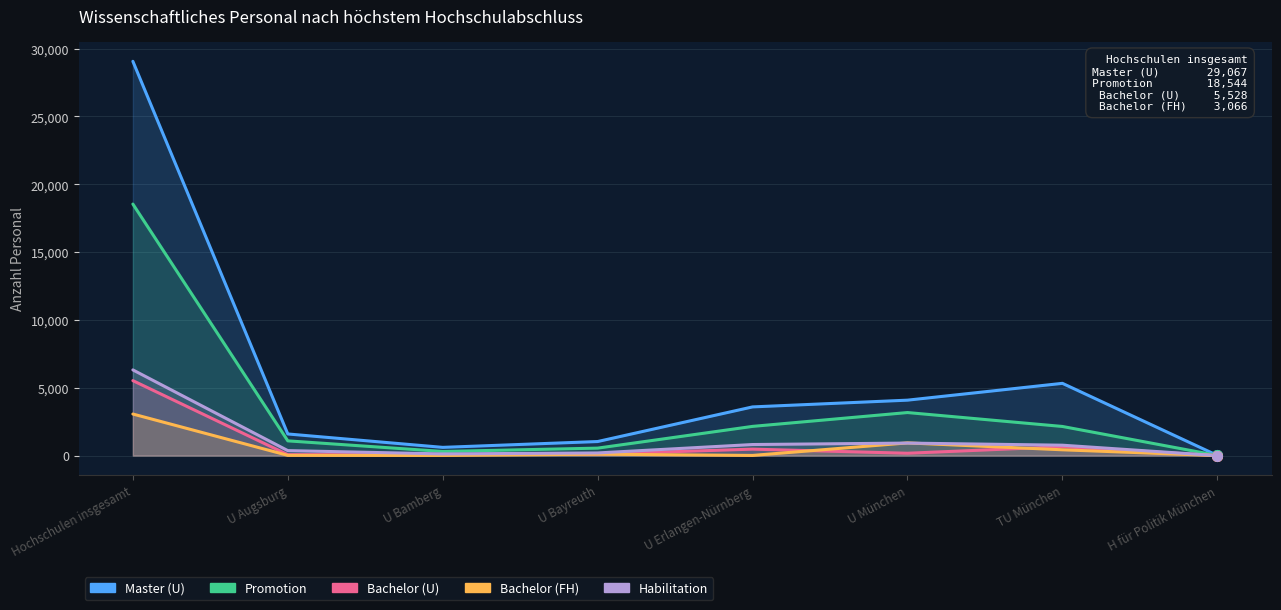

How many data points in Promotion are above 2149?

3